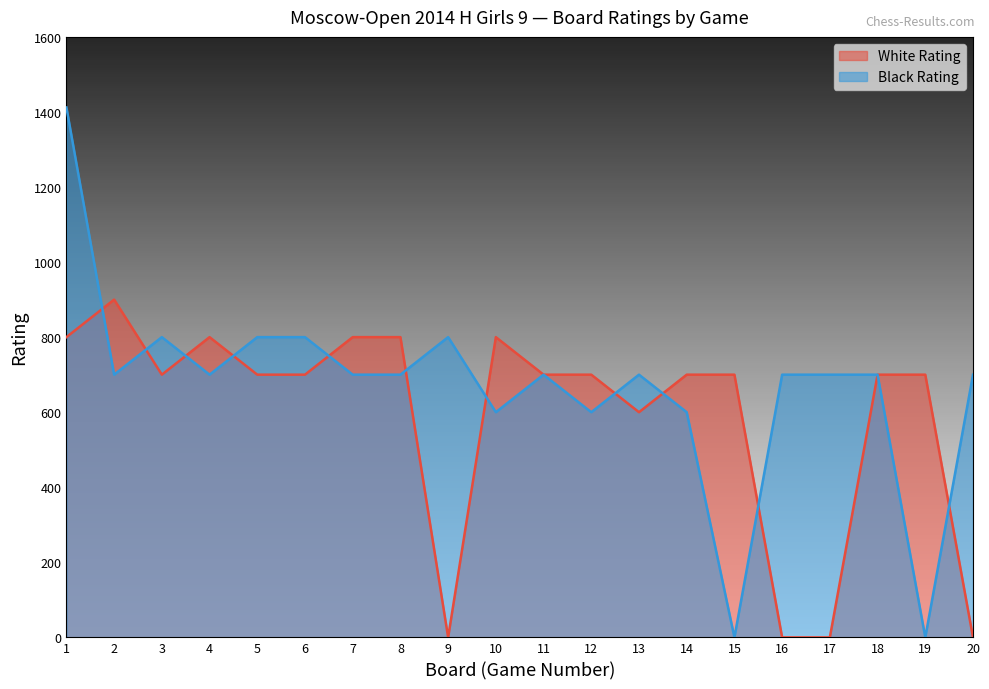

What is the sum of the White Rating values at 18 and 16?

700